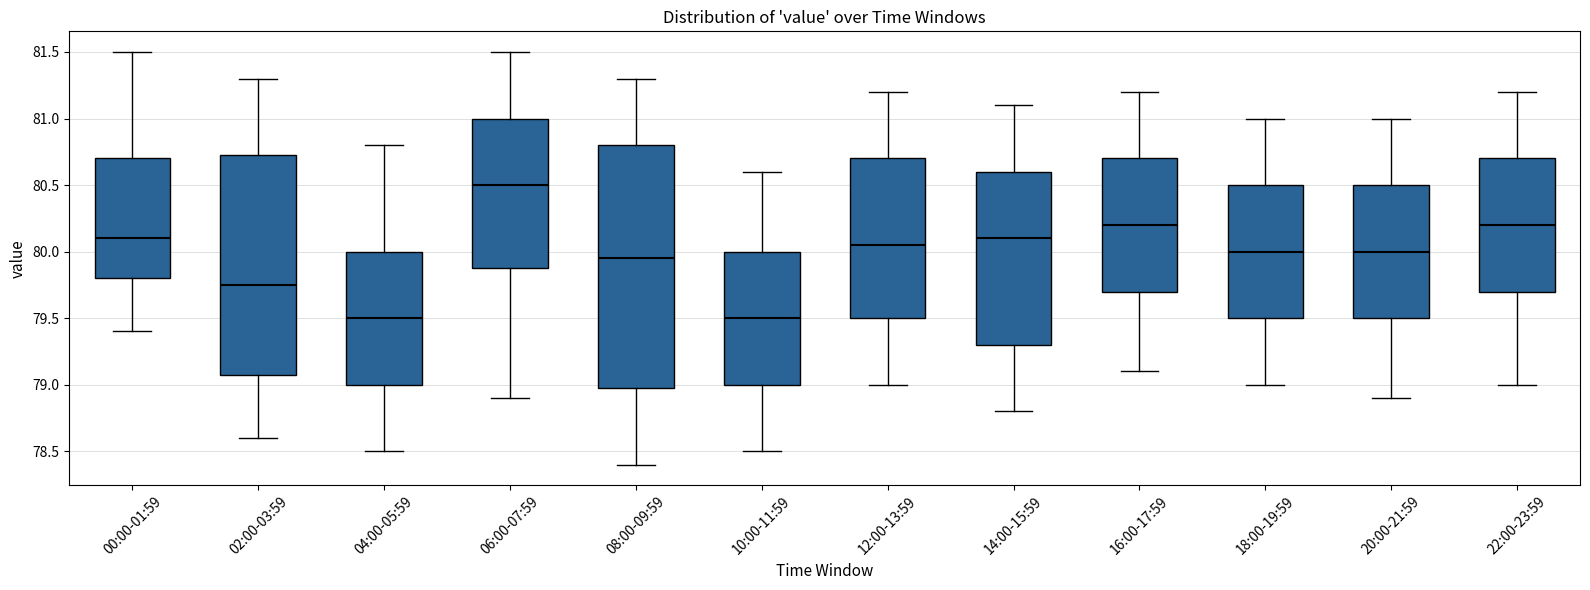

Reading left to right, read every box against the y-axis: the position of its median line, the range the box covers, and the ends of its whiskers. The values are not printed on the chart, so give them approximately, as read against the axis.

00:00-01:59: median 80.10, box 79.80 to 80.70, whiskers 79.40 to 81.50
02:00-03:59: median 79.75, box 79.10 to 80.75, whiskers 78.60 to 81.30
04:00-05:59: median 79.50, box 79.00 to 80.00, whiskers 78.50 to 80.80
06:00-07:59: median 80.50, box 79.90 to 81.00, whiskers 78.90 to 81.50
08:00-09:59: median 79.95, box 79.00 to 80.80, whiskers 78.40 to 81.30
10:00-11:59: median 79.50, box 79.00 to 80.00, whiskers 78.50 to 80.60
12:00-13:59: median 80.05, box 79.50 to 80.70, whiskers 79.00 to 81.20
14:00-15:59: median 80.10, box 79.30 to 80.60, whiskers 78.80 to 81.10
16:00-17:59: median 80.20, box 79.70 to 80.70, whiskers 79.10 to 81.20
18:00-19:59: median 80.00, box 79.50 to 80.50, whiskers 79.00 to 81.00
20:00-21:59: median 80.00, box 79.50 to 80.50, whiskers 78.90 to 81.00
22:00-23:59: median 80.20, box 79.70 to 80.70, whiskers 79.00 to 81.20